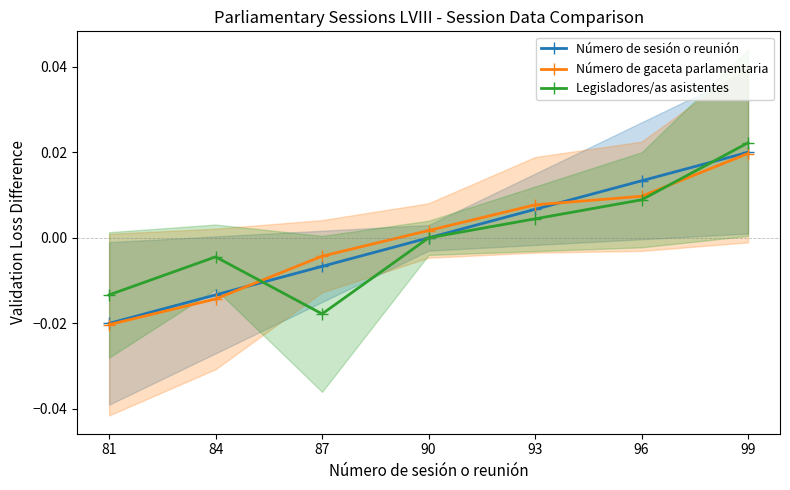

Where does the Número de gaceta parlamentaria series first go above 0?

90